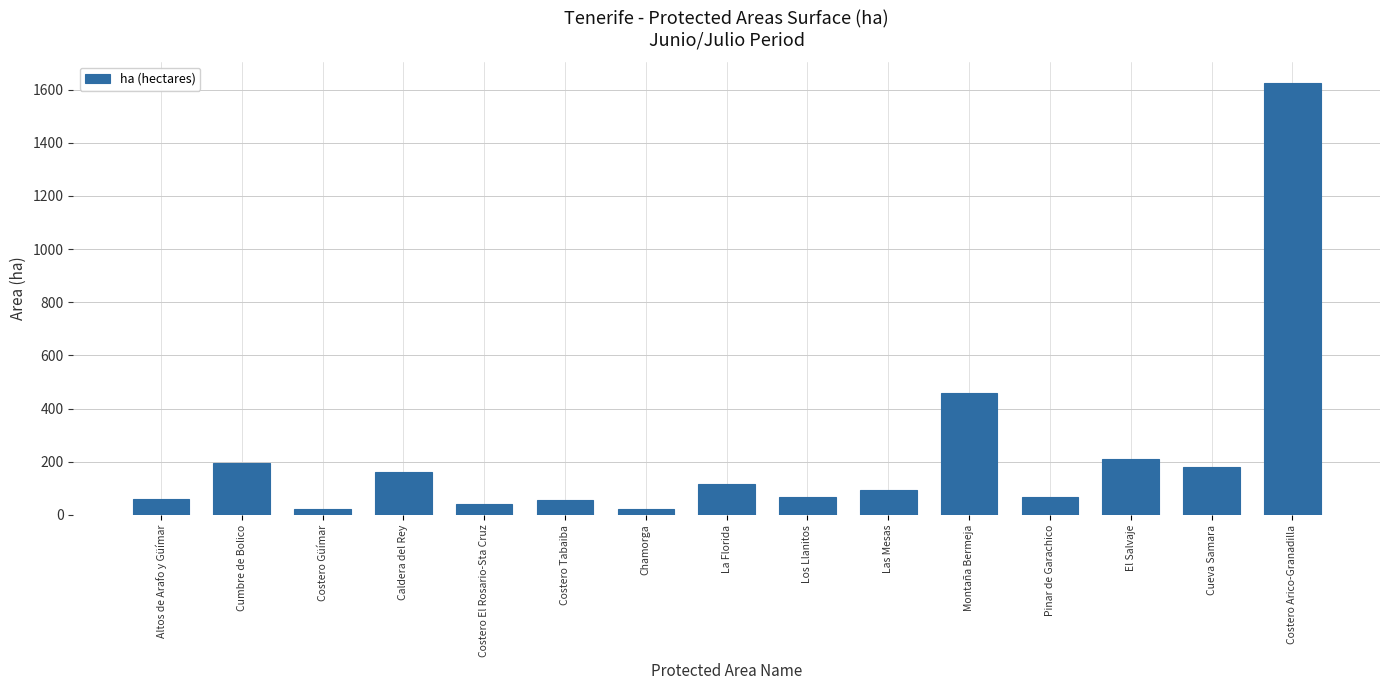

What is the smallest value displayed?

21